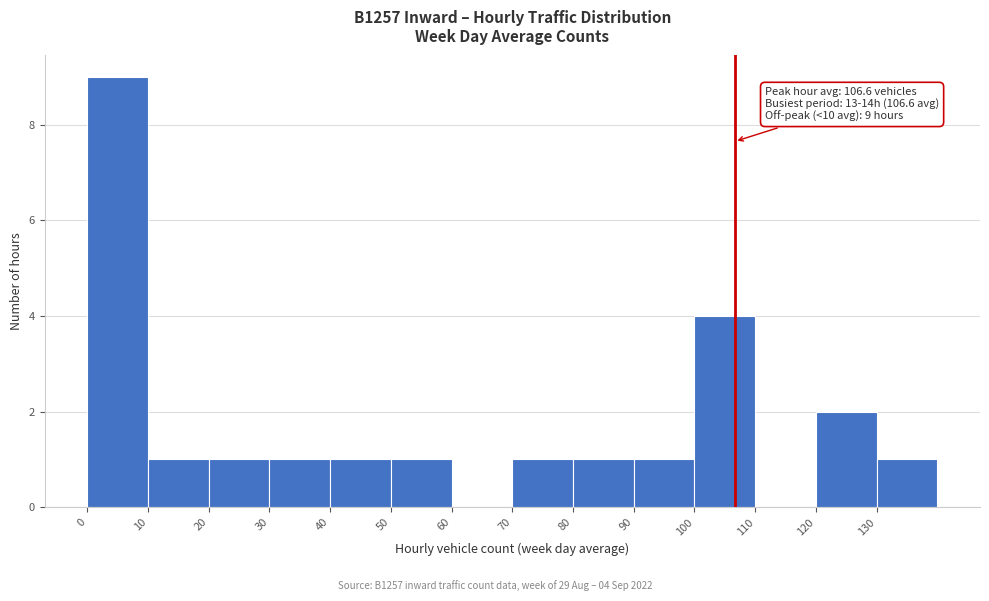

Which range on the x-axis has the tallest bar?

0 to 10